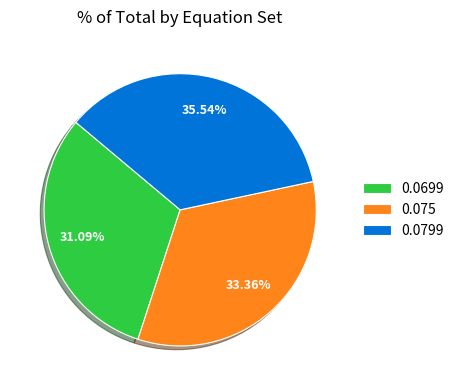

To the nearest percent, what is the average slice percentage?

33%